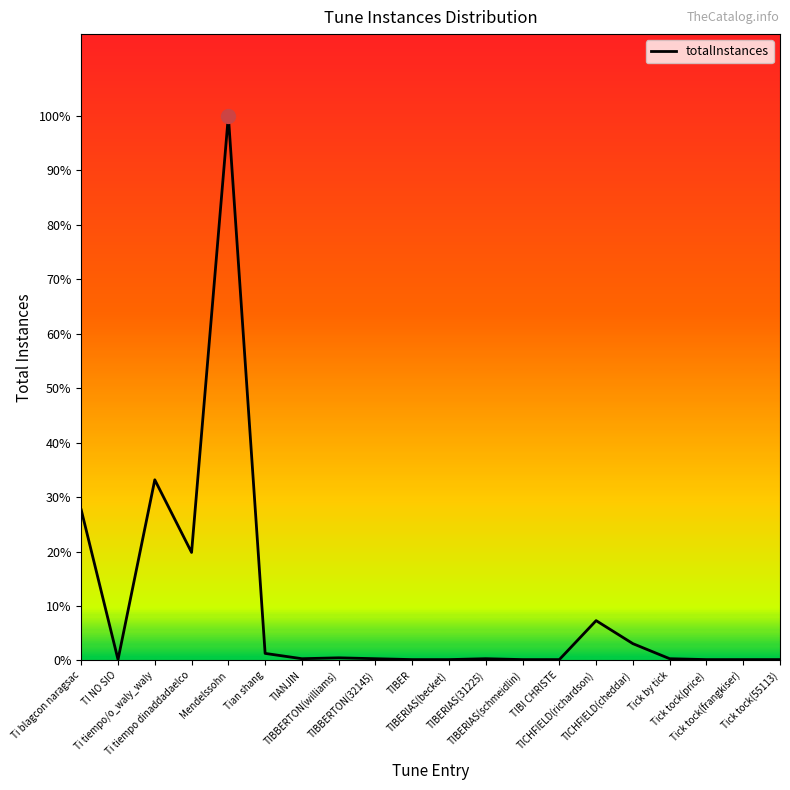

Does the chart have visible grid lines?

No